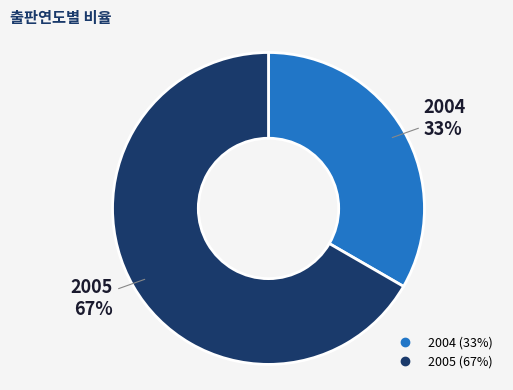

To the nearest percent, what is the average slice percentage?

50%